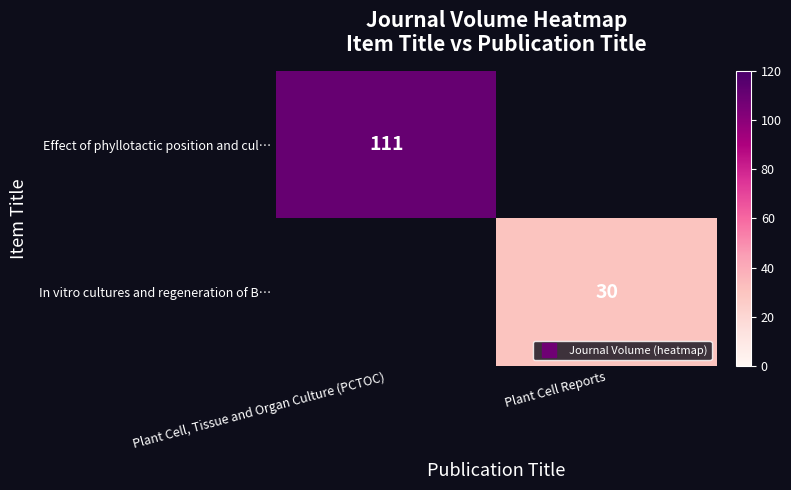

How many categories are shown in the chart?

2